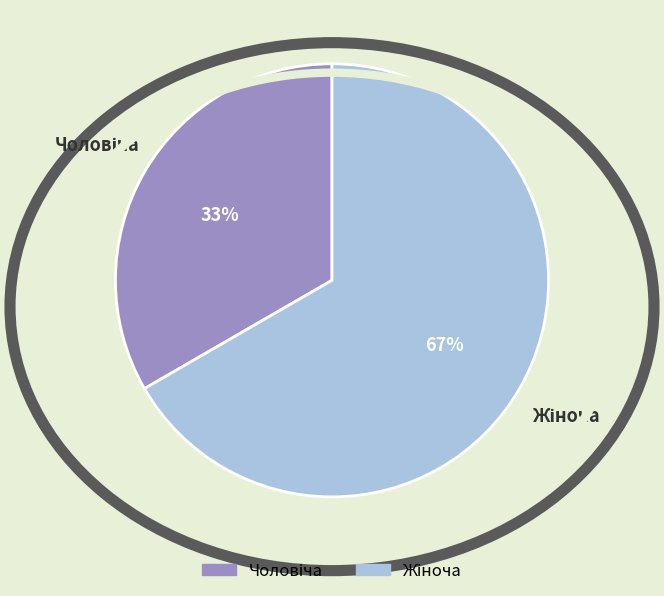

To the nearest percent, what is the average slice percentage?

50%